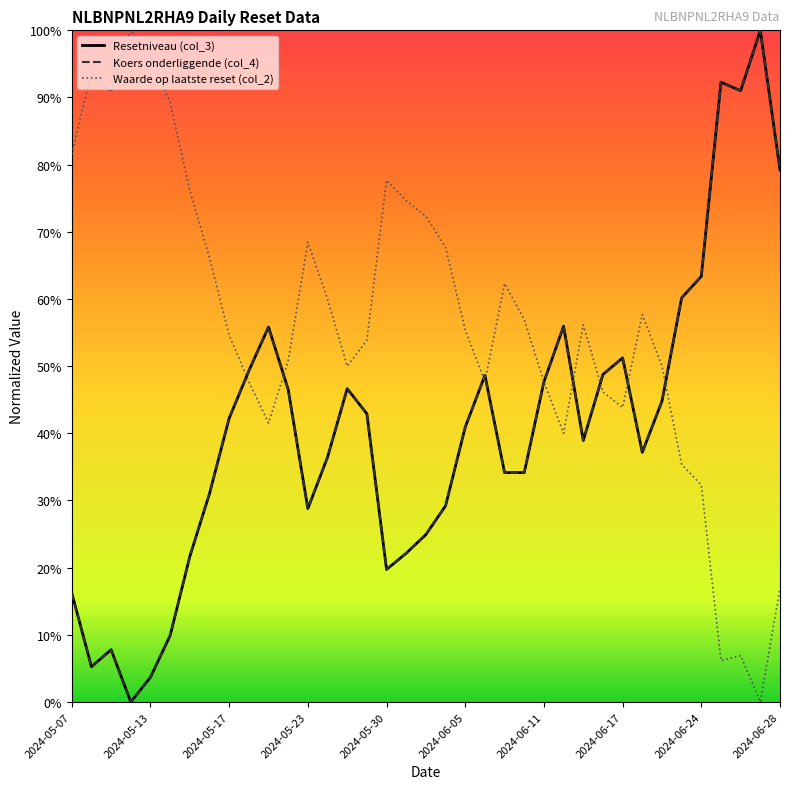

Between 30 and 26, which is larger?

30